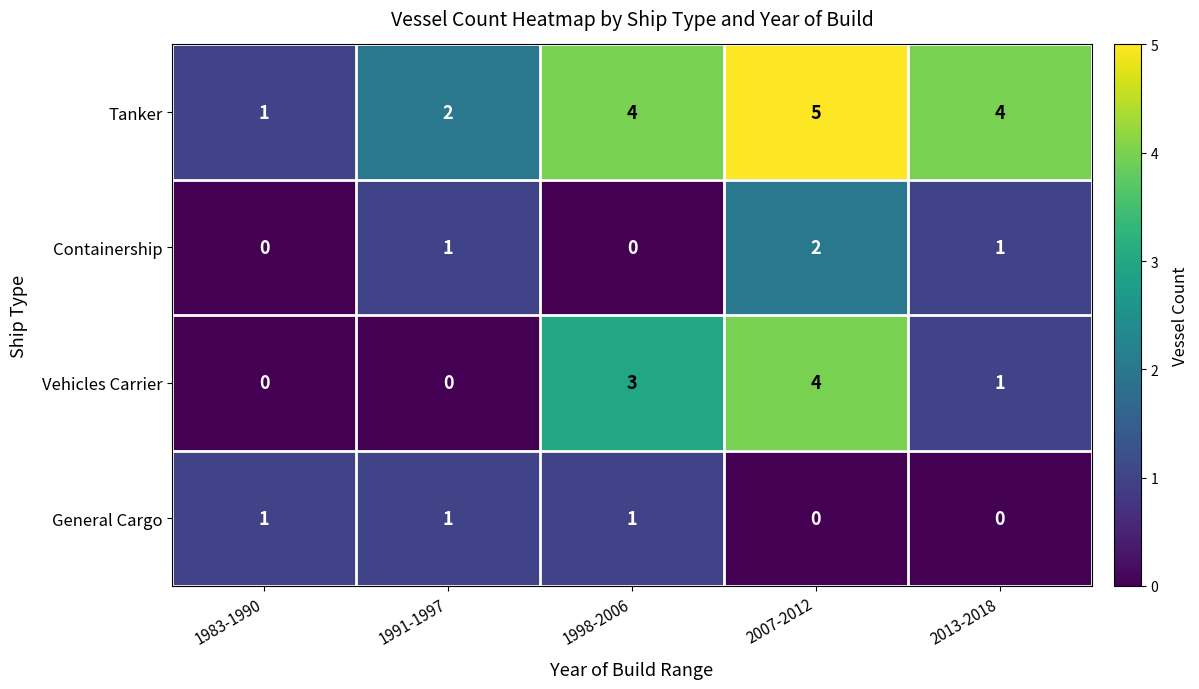

At which category is the sum across all series the highest?

2007-2012